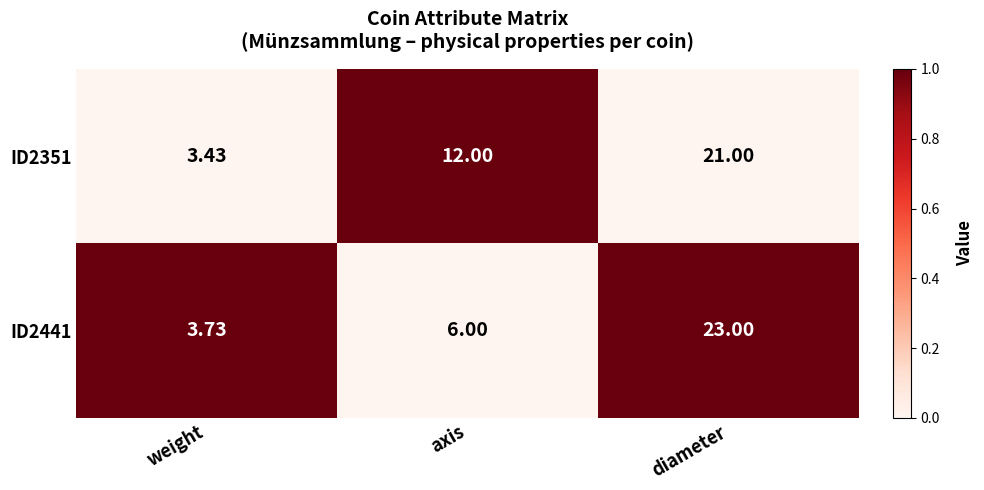

Which category has the highest value across all series?

diameter